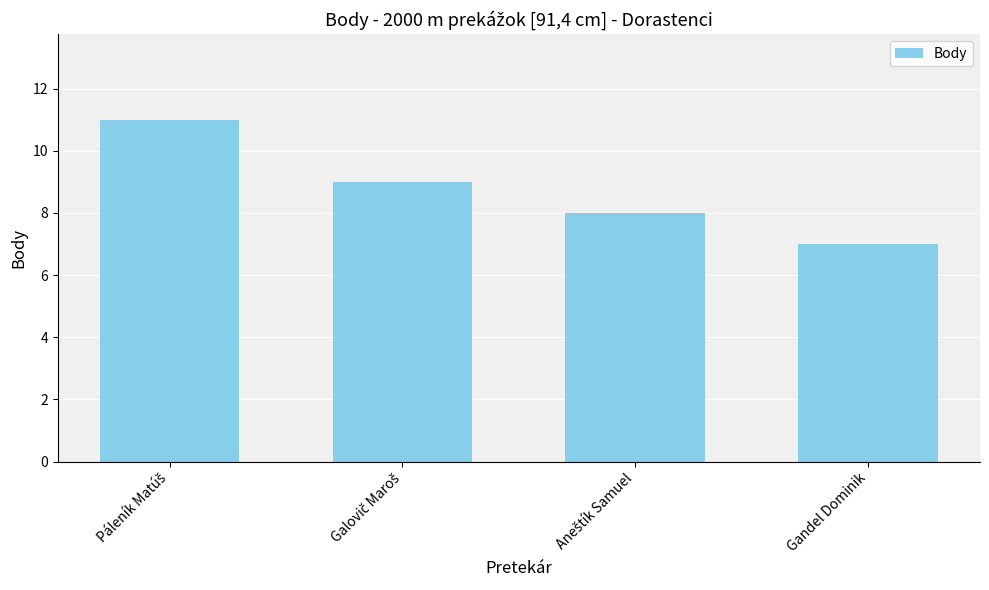

The chart shows a value of 9 at Gandel Dominik. True or false?

False